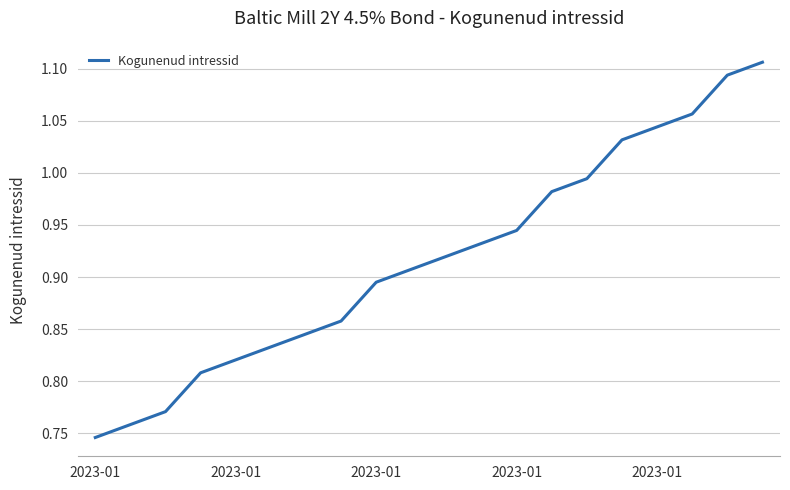

Which category has the highest value across all series?

19